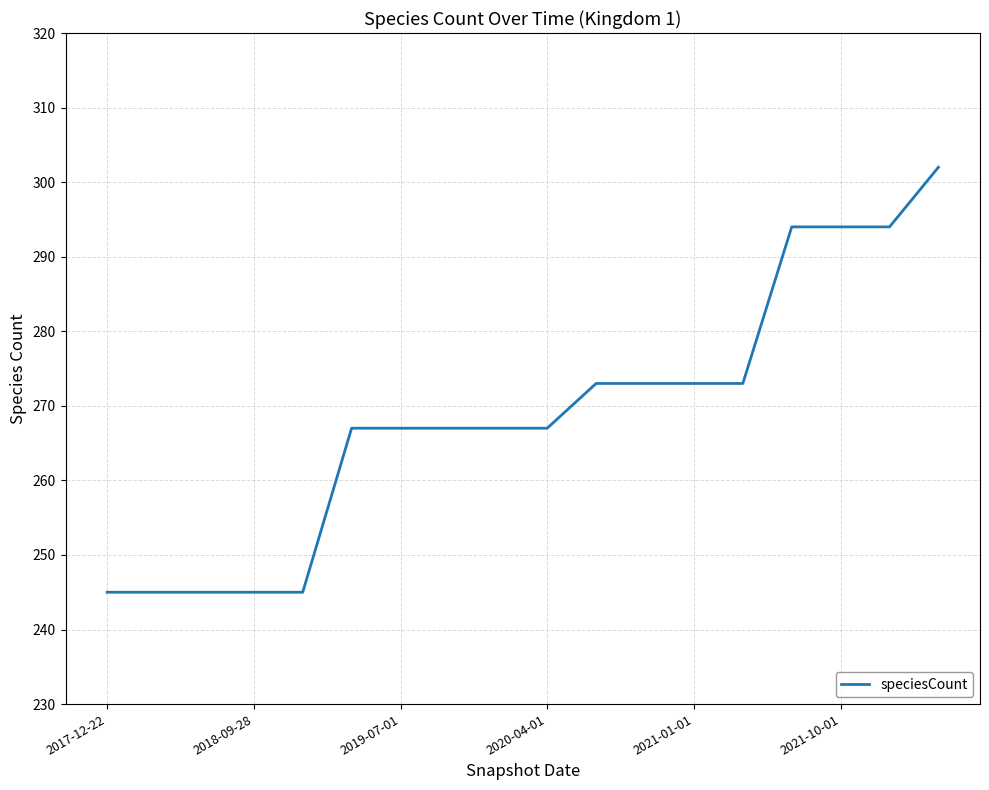

What is the minimum value shown in the chart?

245